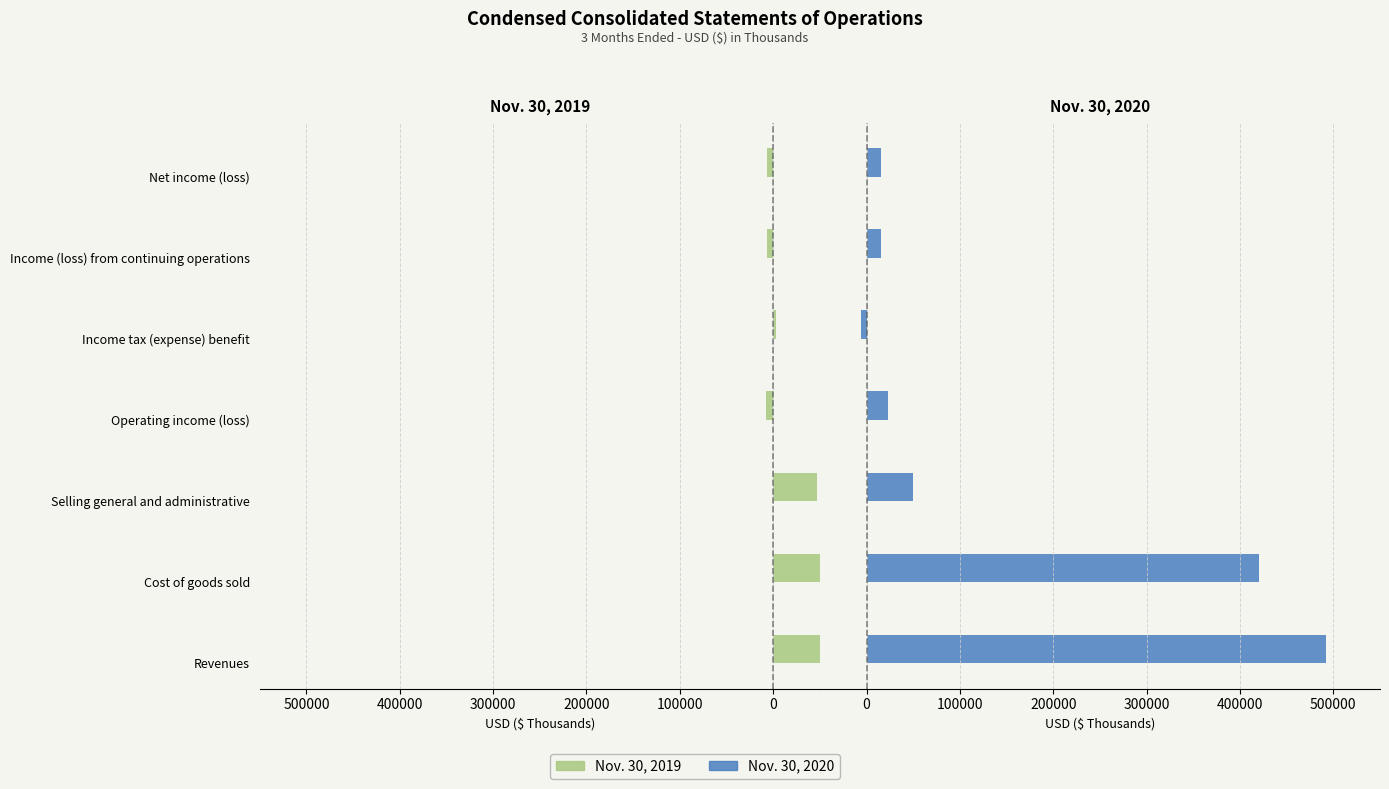

Does the chart contain stacked bars?

No